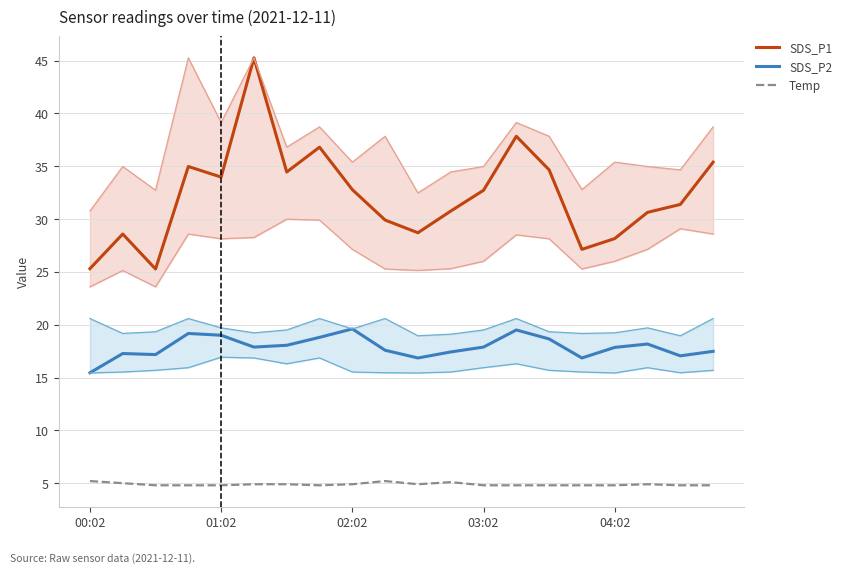

What position from the right is 19?

1